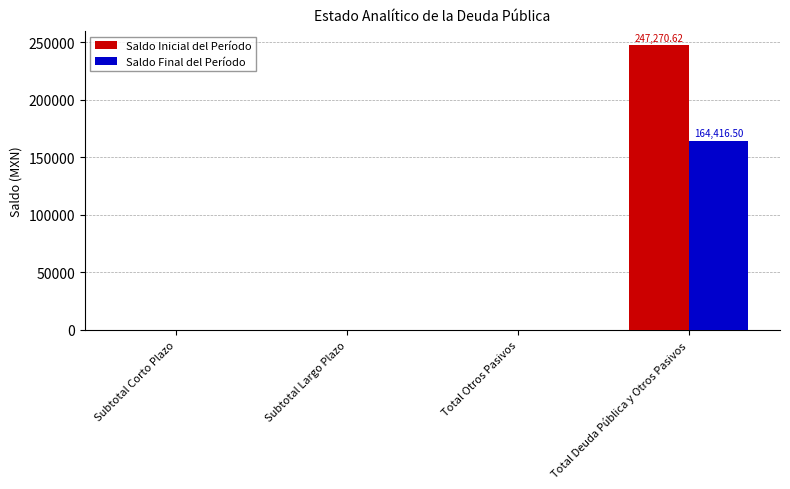

Which series has the widest spread of values?

Saldo Inicial del Período